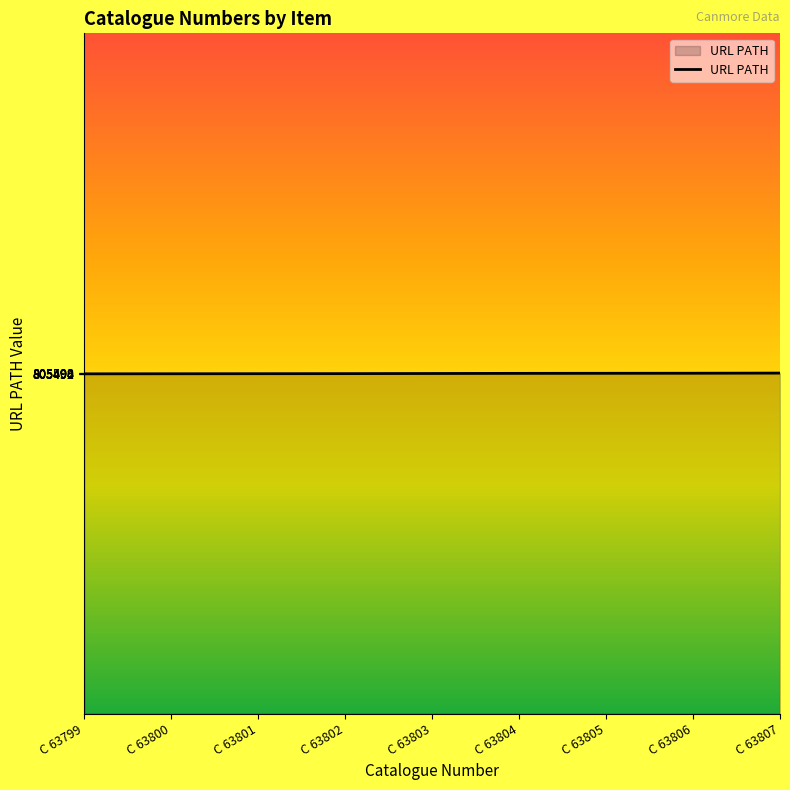

What is the sum of all values?

7249474